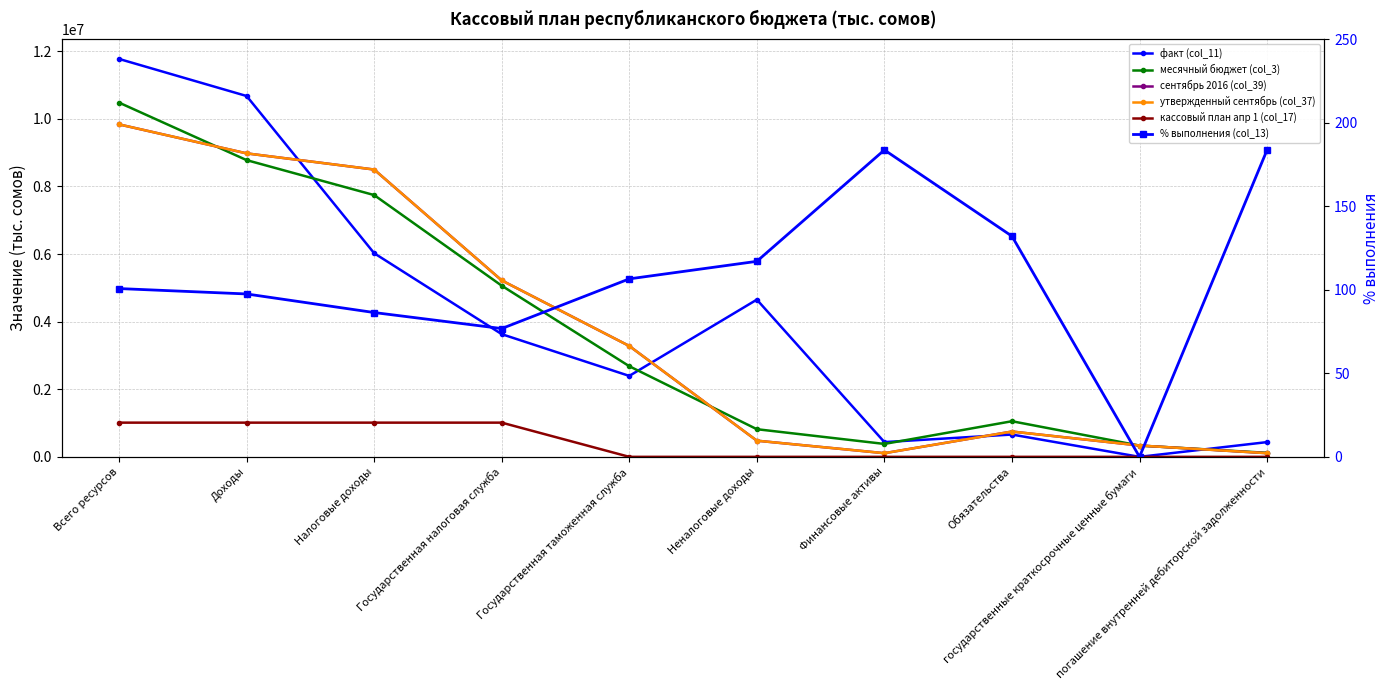

How many distinct data groups are displayed?

6